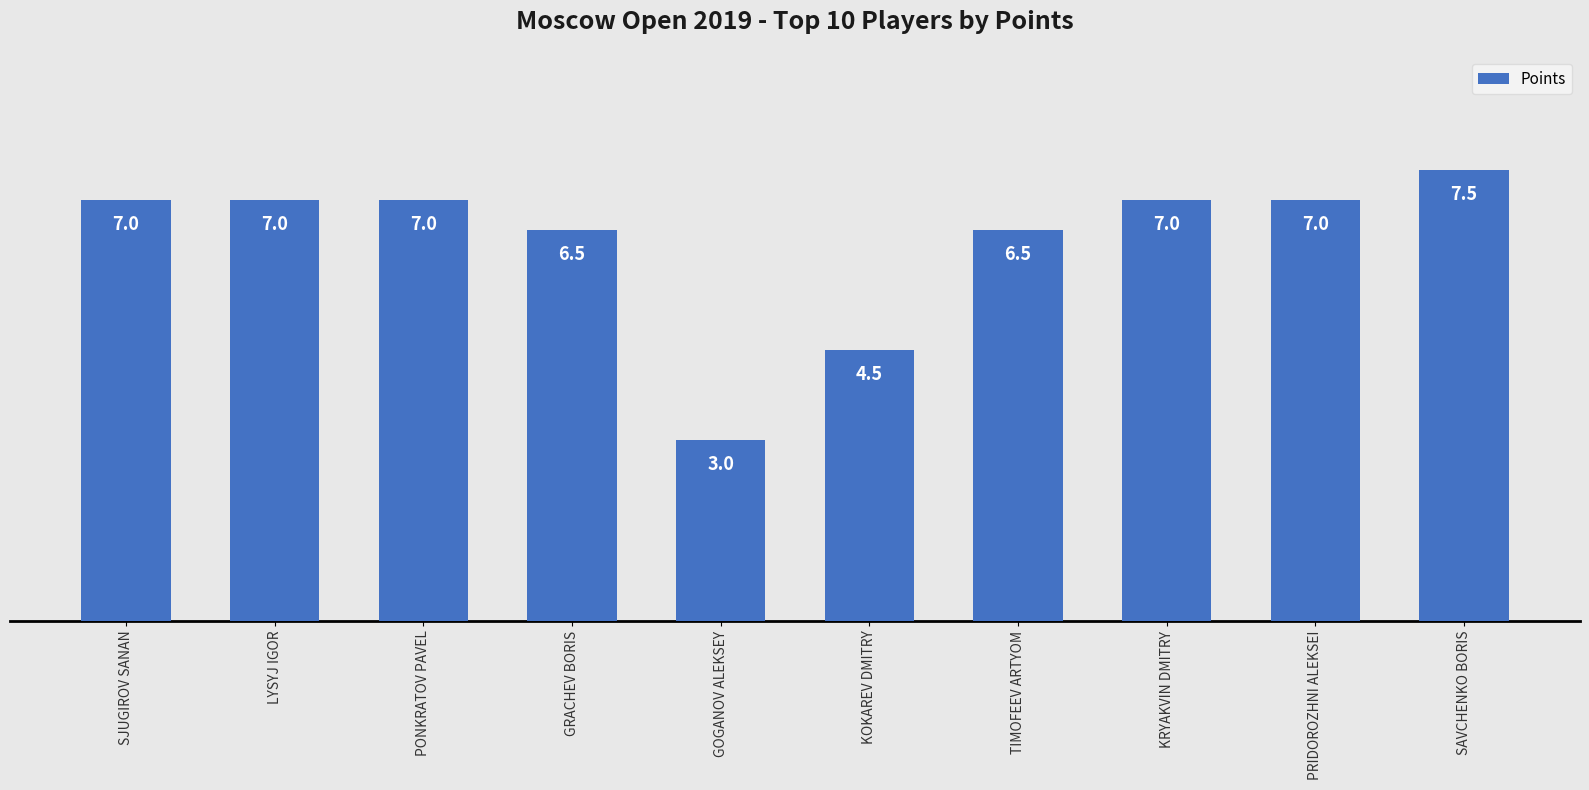

What is the label of the 1st bar from the right?

SAVCHENKO BORIS